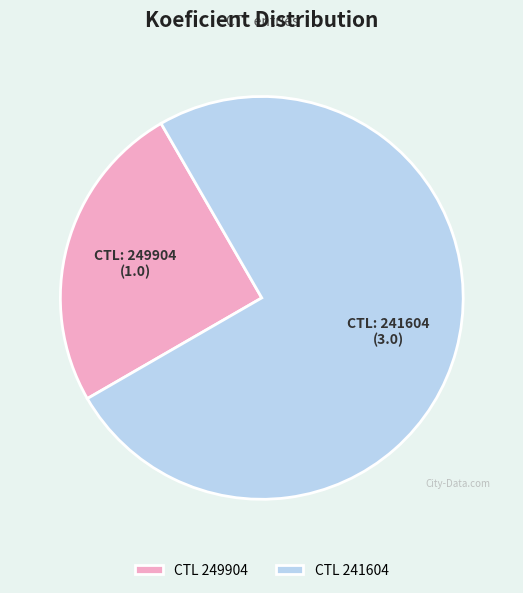

What is the smallest slice in the pie chart?

CTL 249904